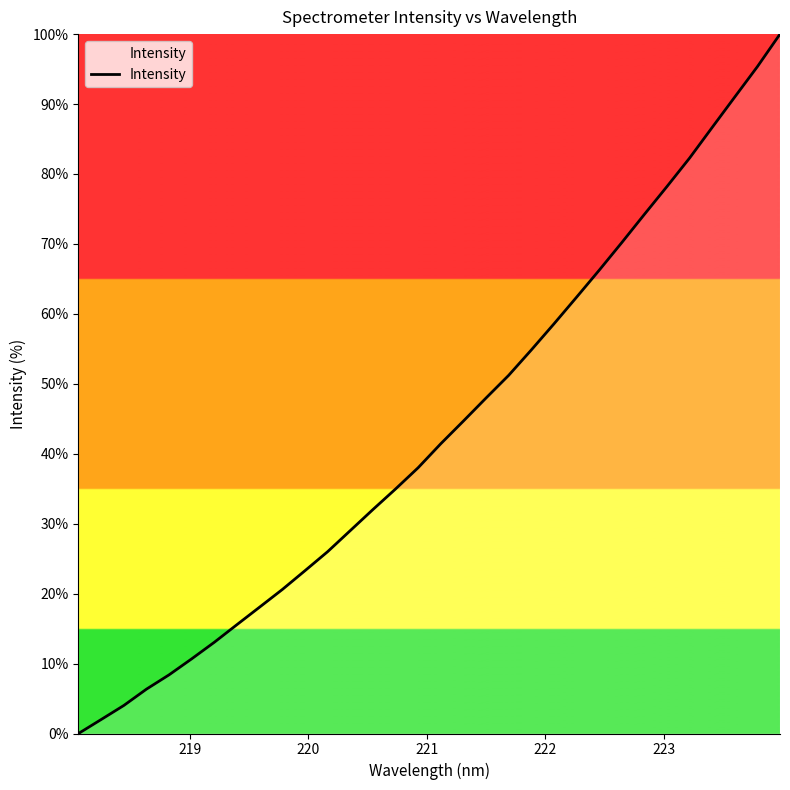

What is the greatest value displayed?

100.0